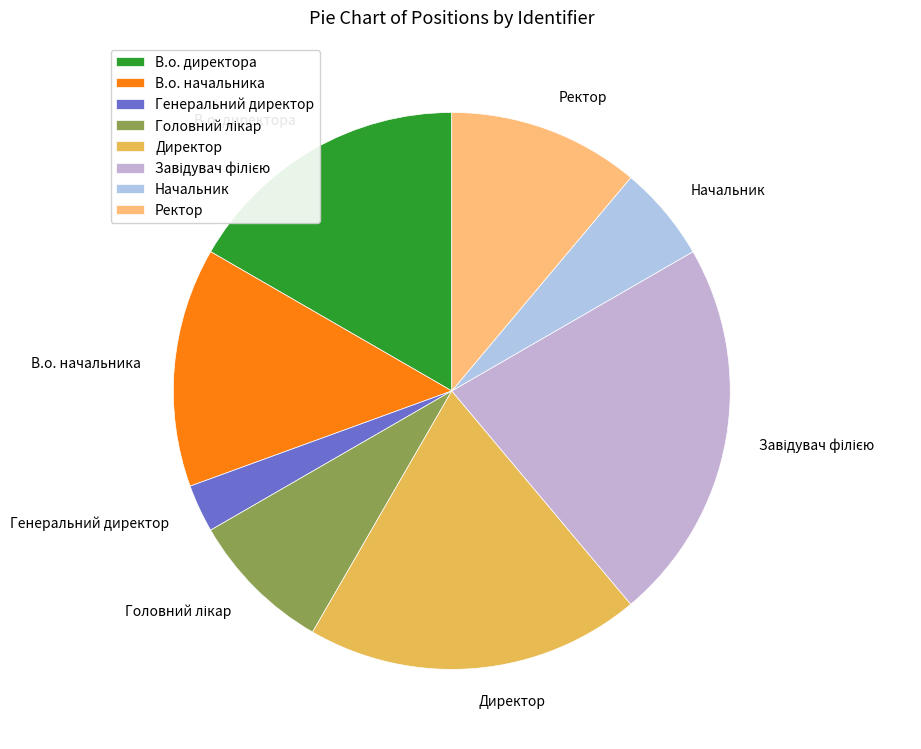

True or false: Ректор accounts for 25% of the total.

False